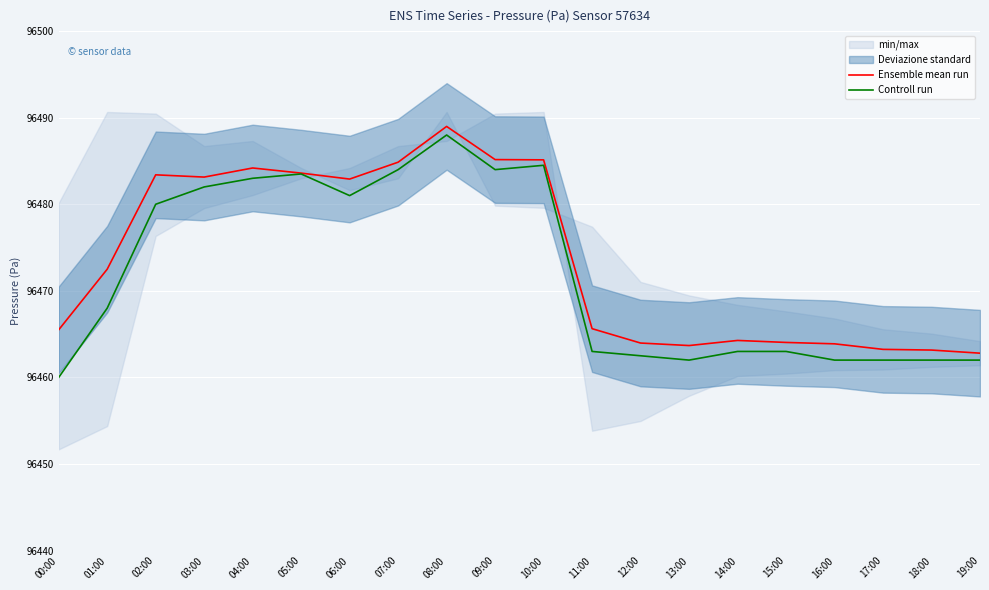

How many interior local valleys does the Ensemble mean run series have?

3